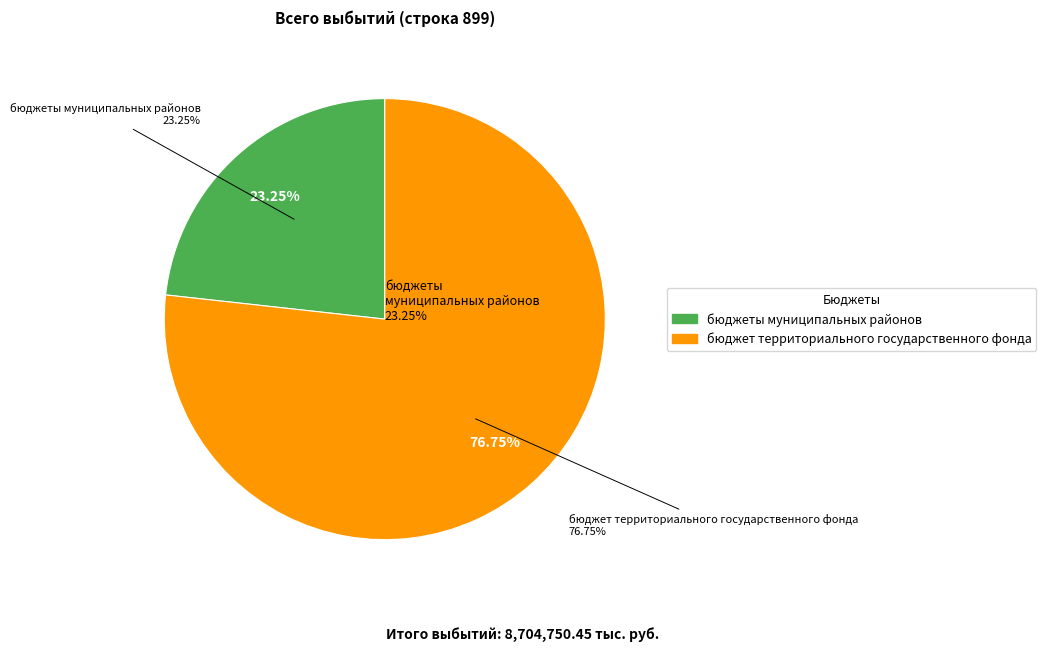

What percentage do бюджет территориального государственного фонда and бюджеты муниципальных районов together represent?

100.0%